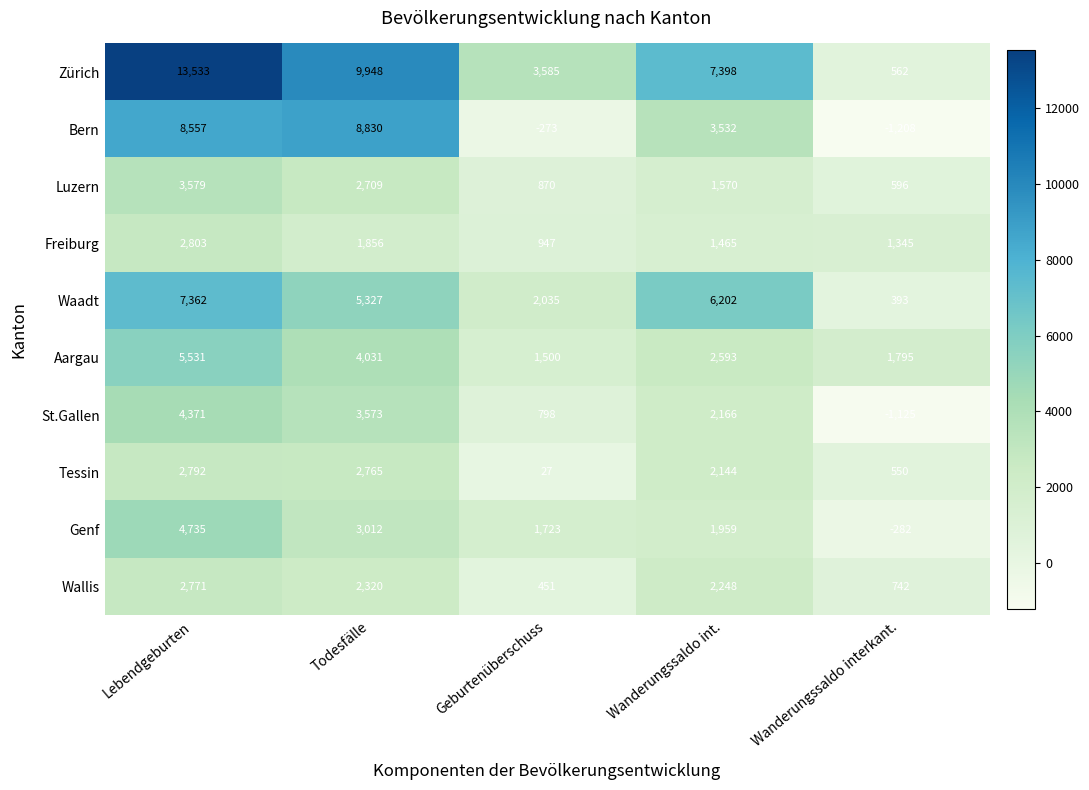

The value of Bern at Geburtenüberschuss is -117. True or false?

False